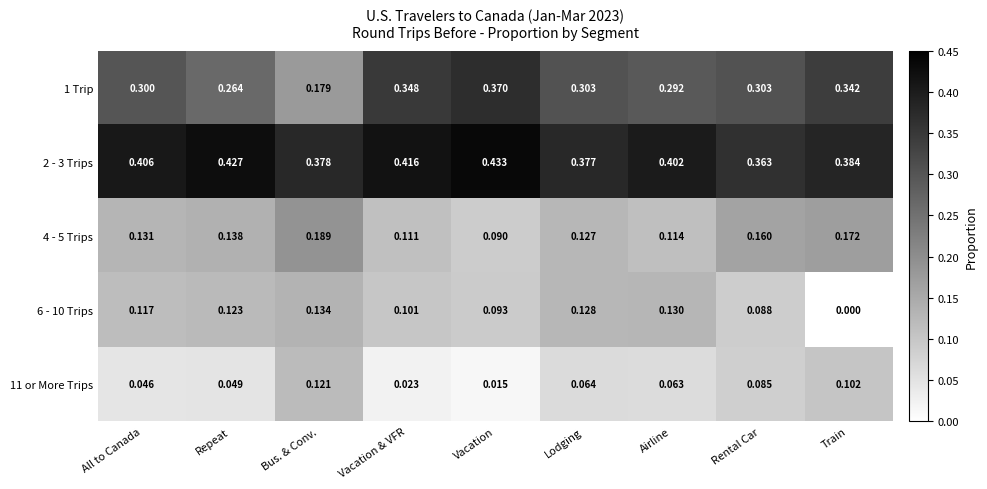

Rank the categories by 4 - 5 Trips value from lowest to highest.

Vacation, Vacation & VFR, Airline, Lodging, All to Canada, Repeat, Rental Car, Train, Bus. & Conv.